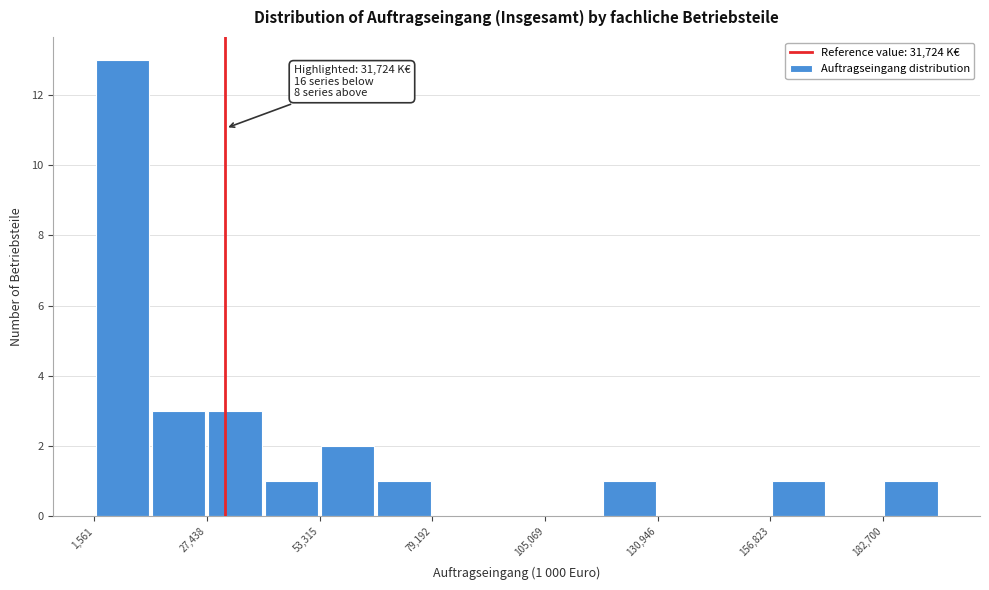

Around what value on the x-axis is the tallest bar? Give the approximate position of its centre, as read against the axis.

10000